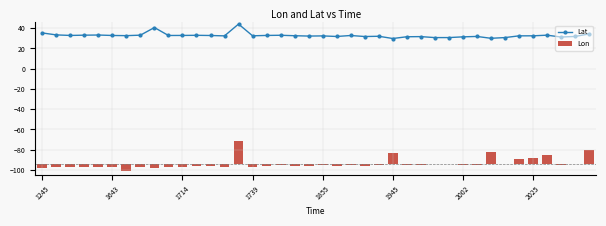

Does the chart contain any negative values?

No